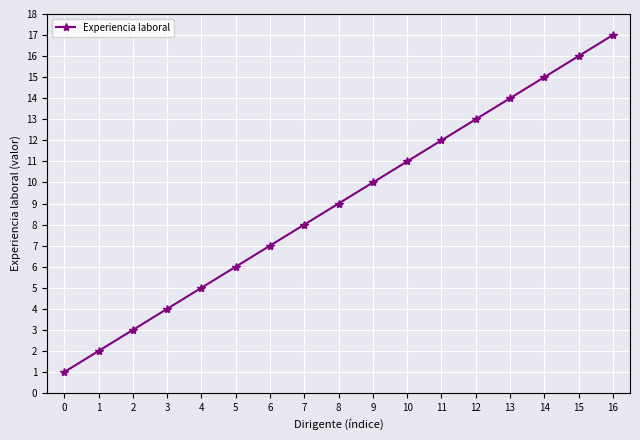

Rank the categories by value from highest to lowest.

16, 15, 14, 13, 12, 11, 10, 9, 8, 7, 6, 5, 4, 3, 2, 1, 0